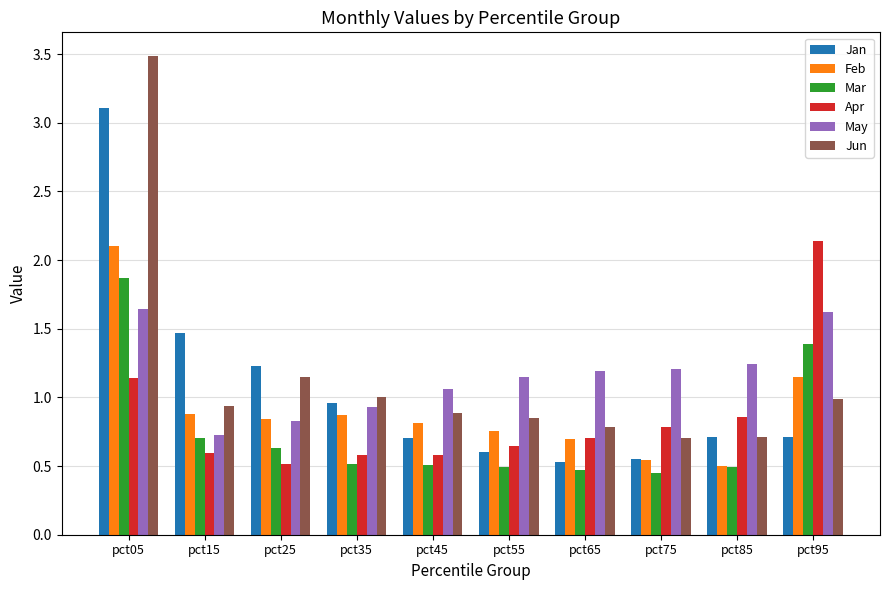

The value of May at pct05 is 0.4. True or false?

False